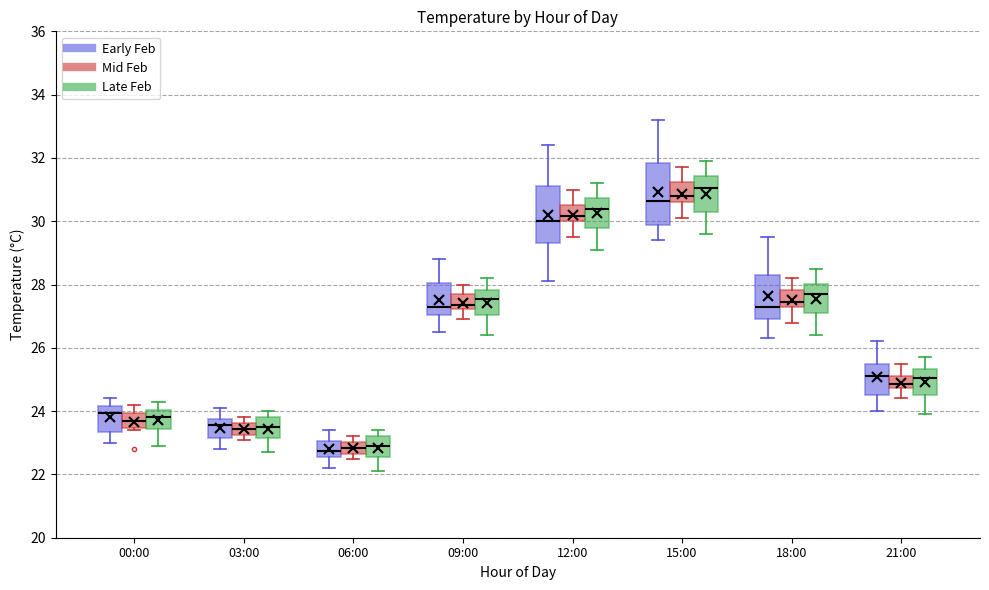

Which box has the highest median line?

15:00 (Late Feb)